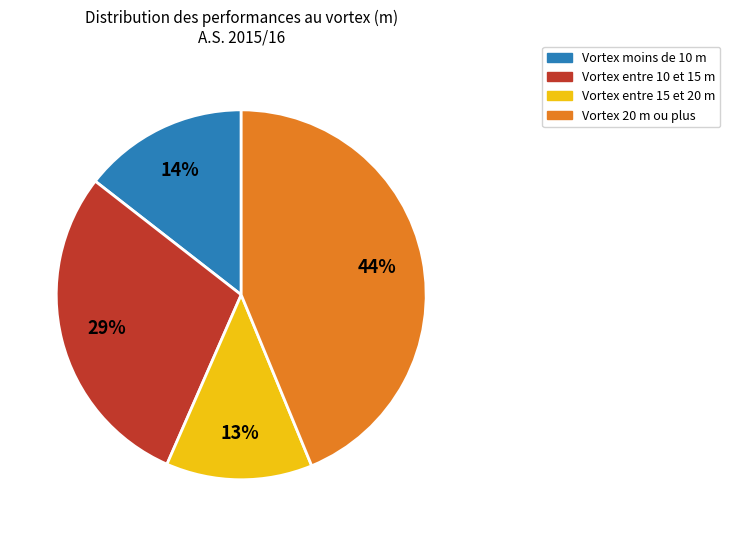

Approximately how many times larger is the value at Vortex entre 15 et 20 m compared to Vortex moins de 10 m?

0.9